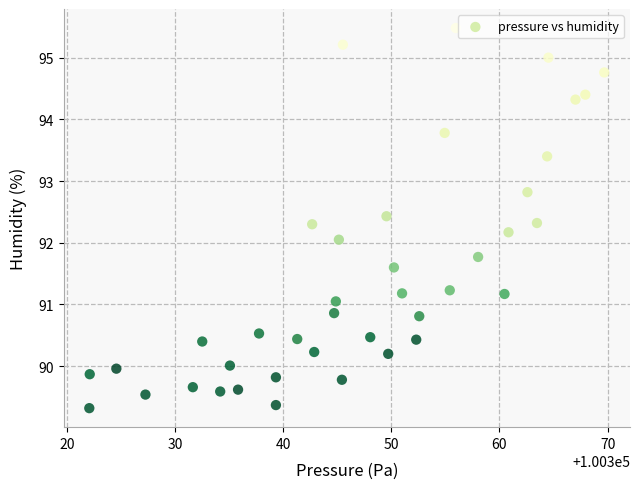

What is the range of Y values (max minus min)?

6.2